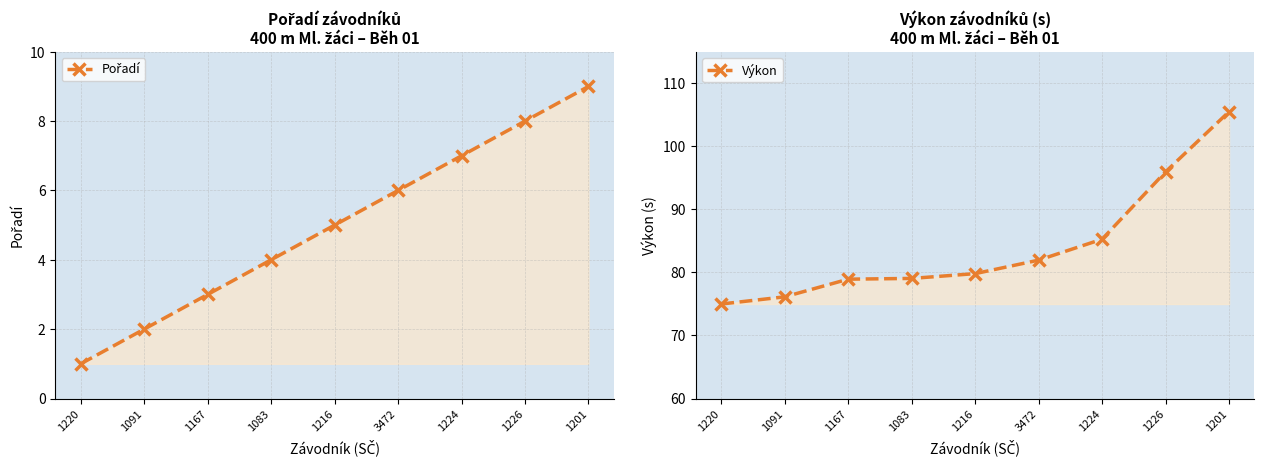

How many lines are shown in the chart?

2